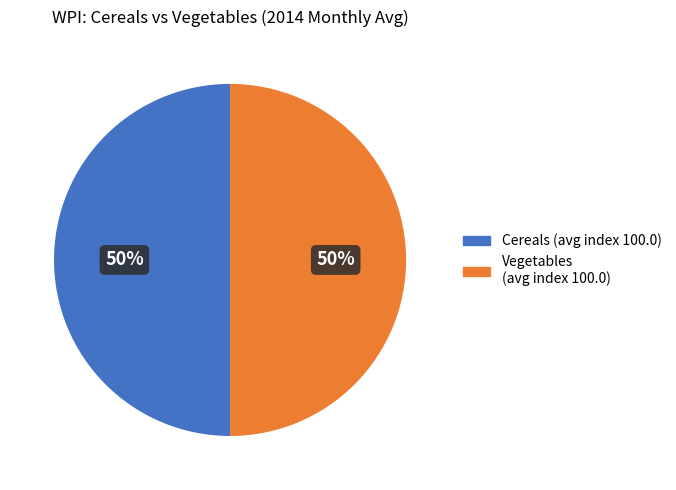

How many slices are in this pie chart?

2